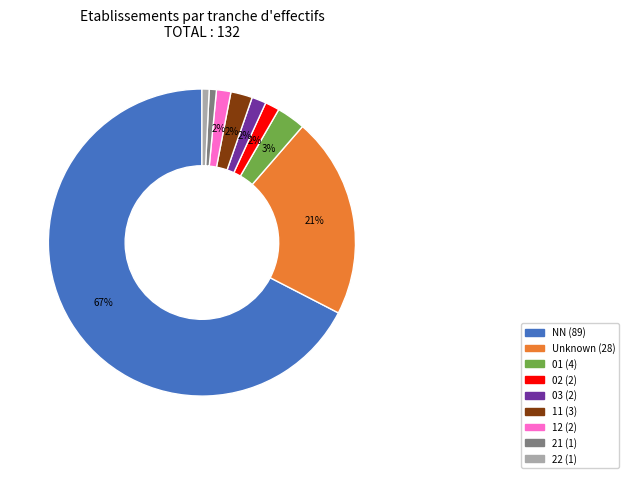

Is there any slice that represents more than half of the pie?

Yes